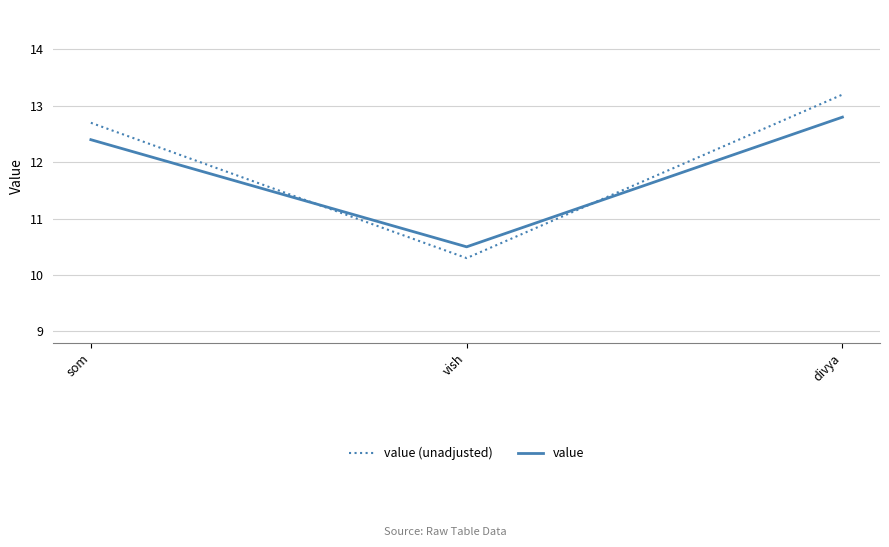

Is it true that value equals 12.8 at divya?

True